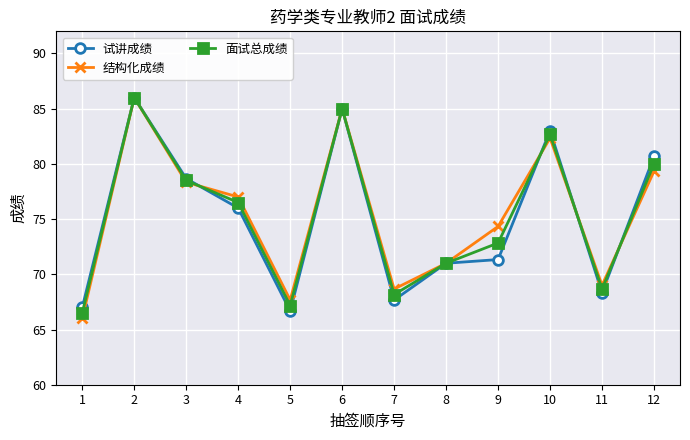

Which series changed the most between 2 and 9?

试讲成绩